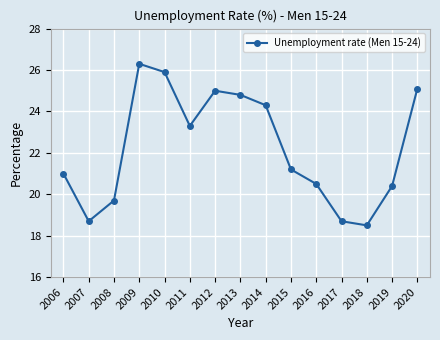

Does the chart have visible grid lines?

Yes